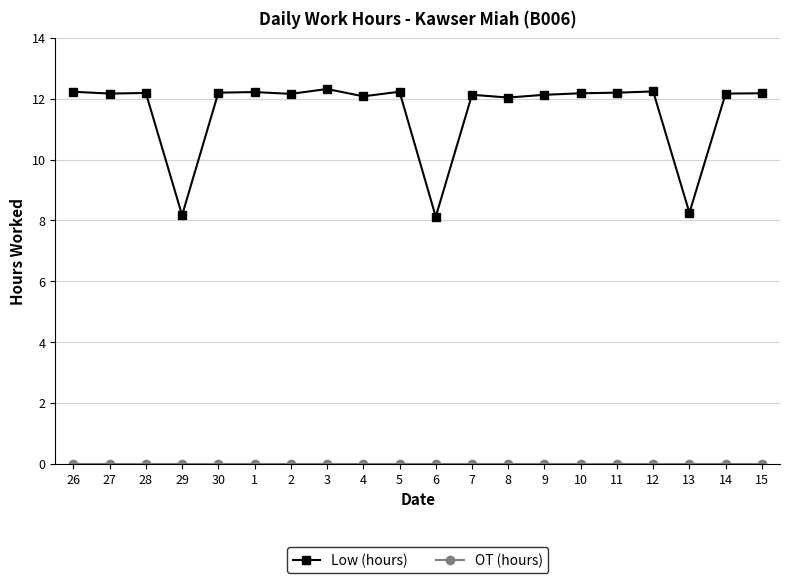

Does the chart display data point markers on the line(s)?

Yes